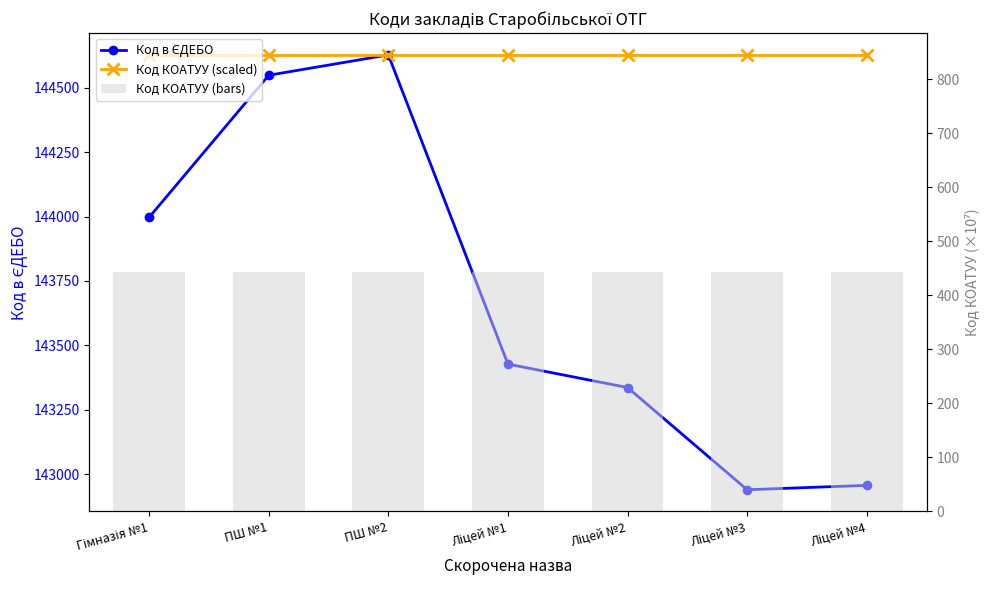

Which category has the lowest value across all series?

Гімназія №1